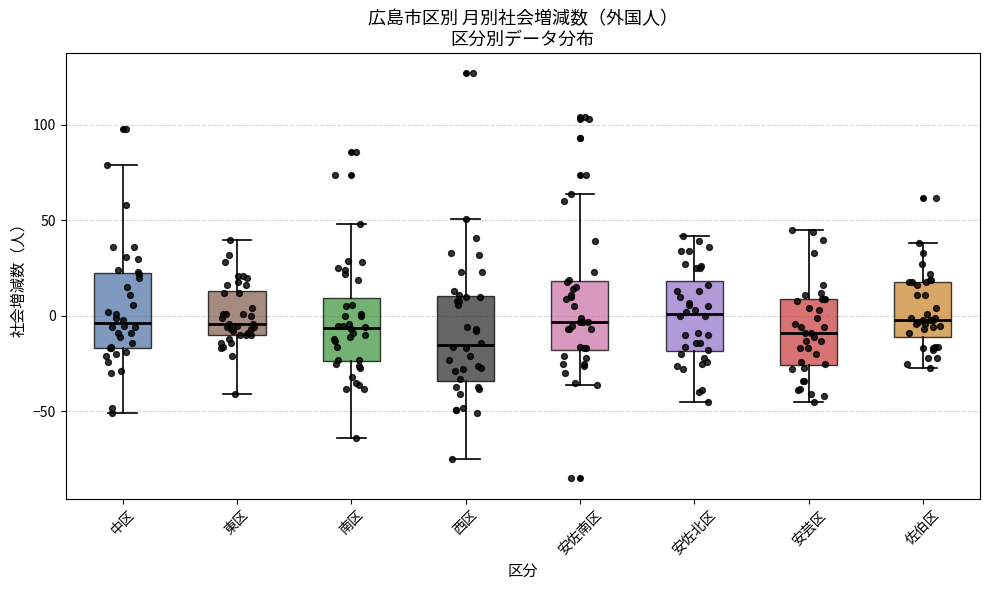

Which box has the lowest median line?

西区